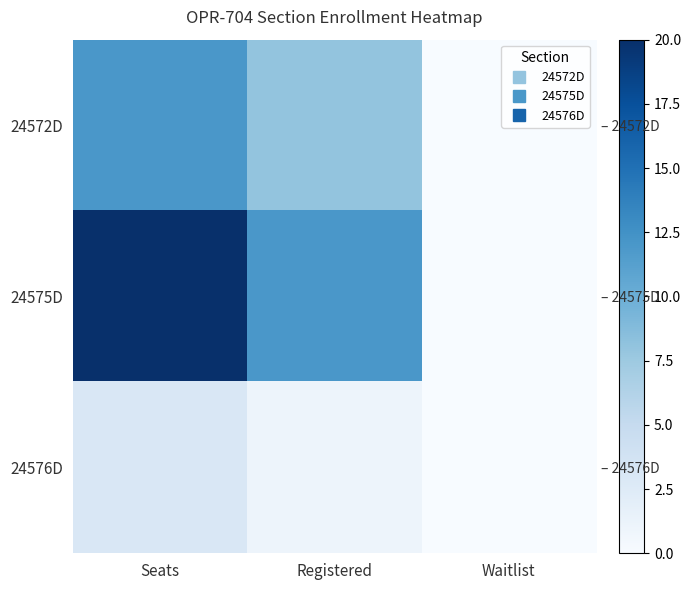

What is the sum of all 24572D values?

20